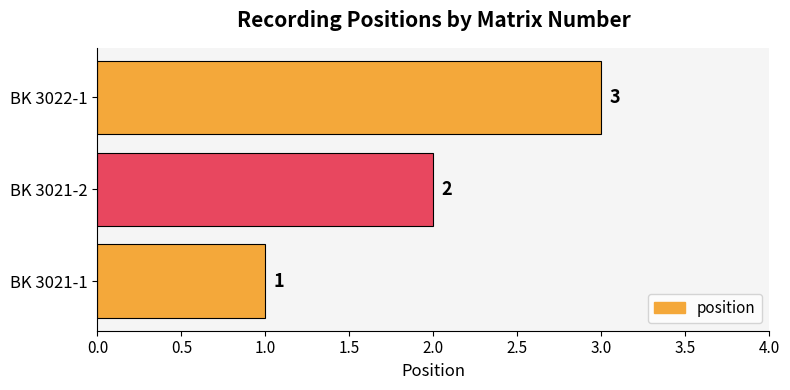

Which has a higher value, BK 3022-1 or BK 3021-1?

BK 3022-1